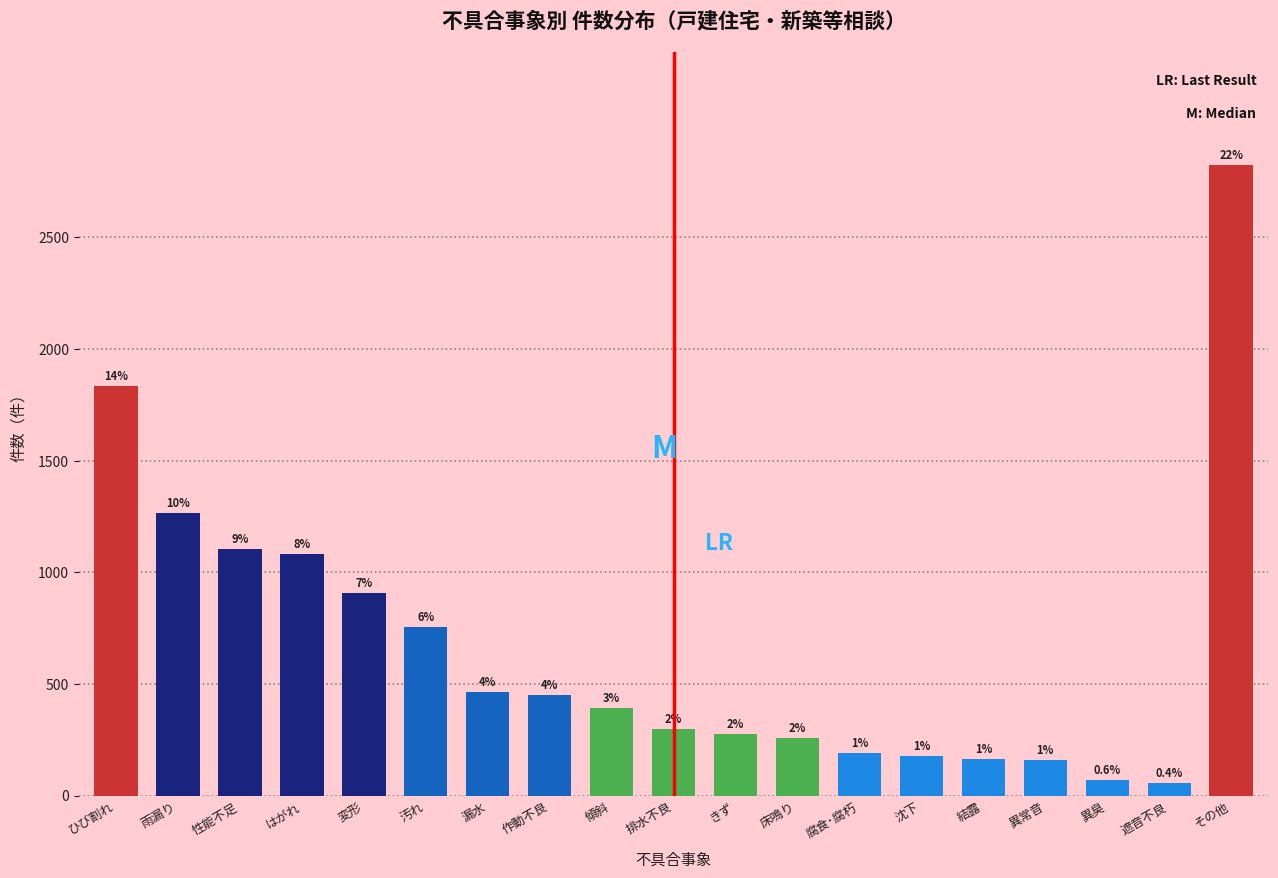

How many bars are there in total?

19